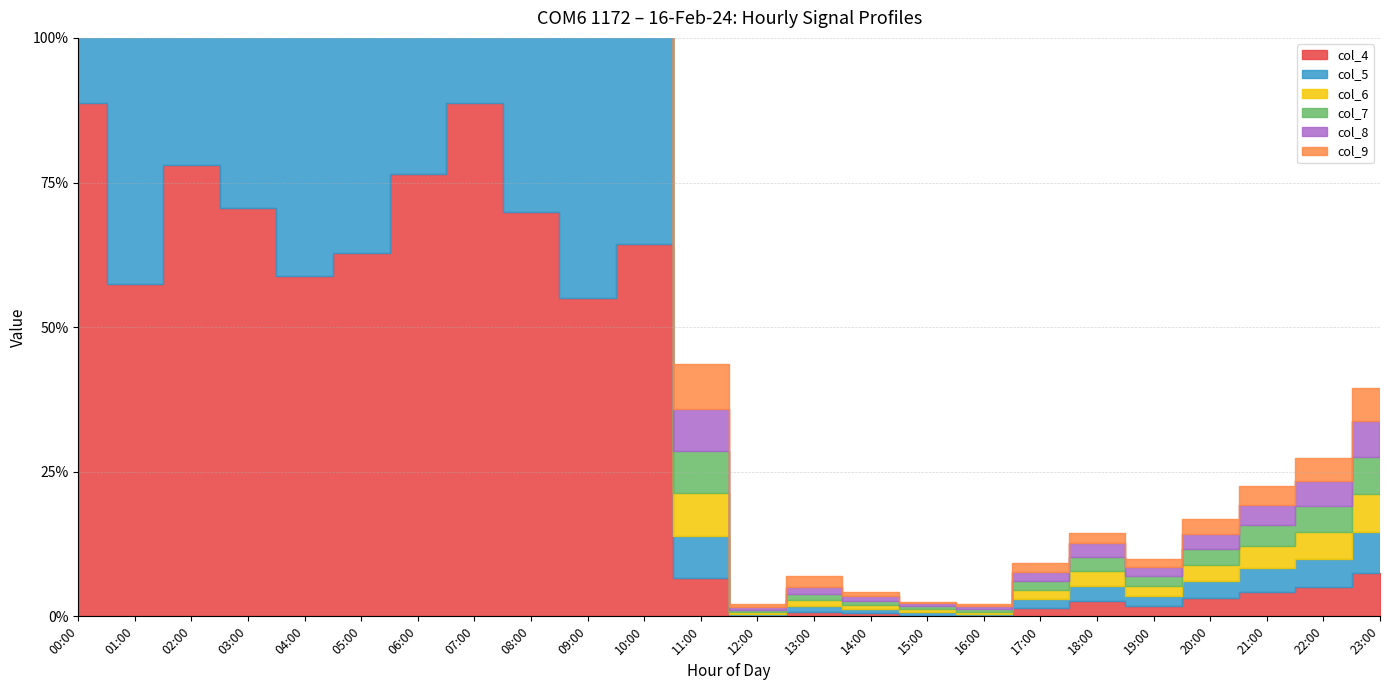

What are all the series names shown in the legend?

col_4, col_5, col_6, col_7, col_8, col_9